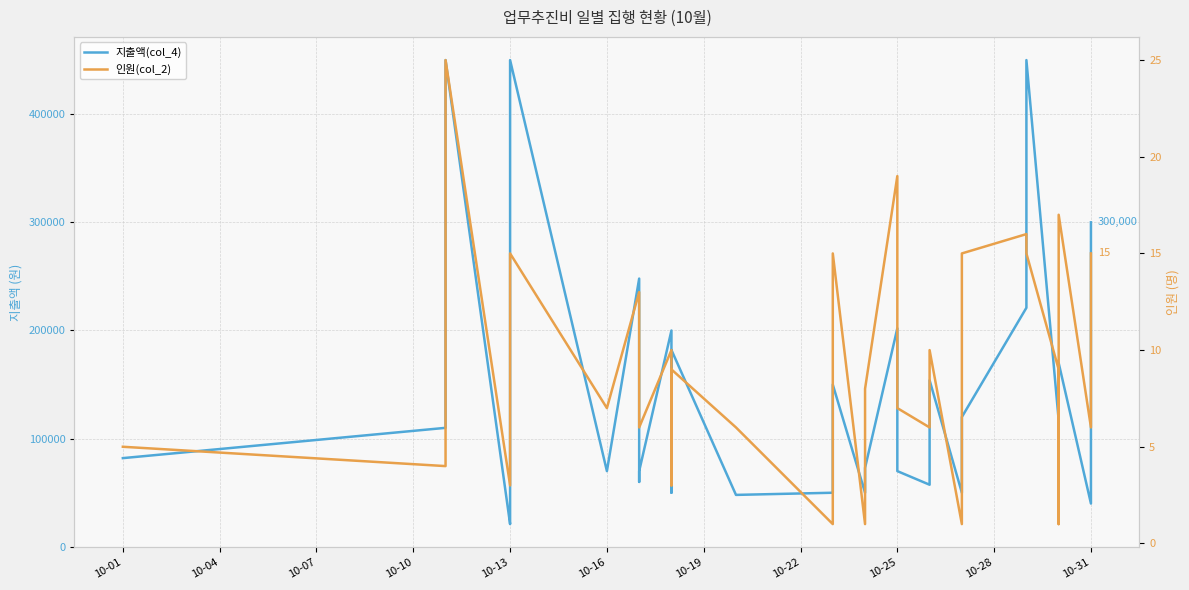

How many values in the 지출액(col_4) series exceed 110000?

15